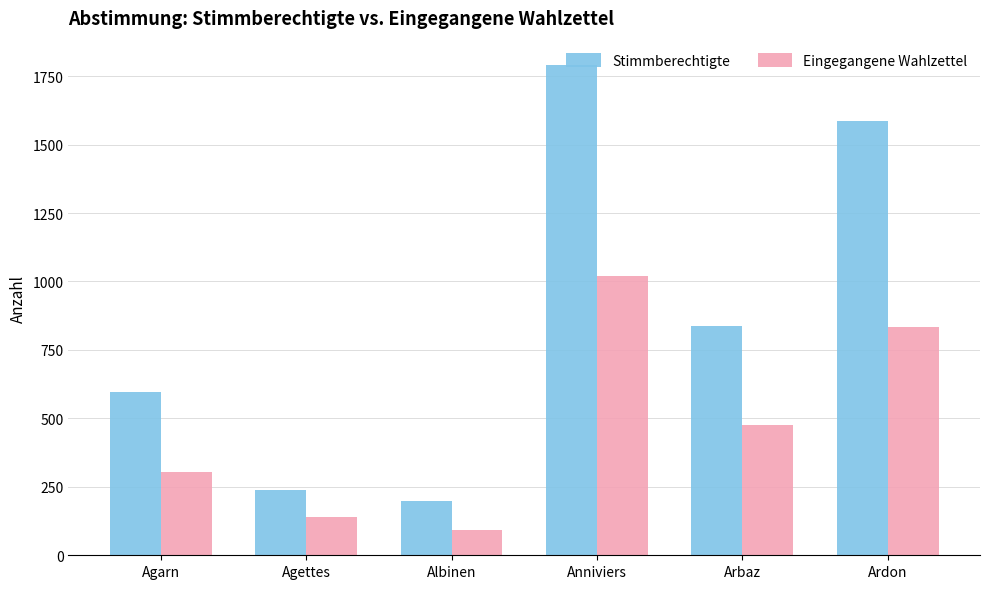

What is the difference between the second highest and minimum values in the Eingegangene Wahlzettel series?

744